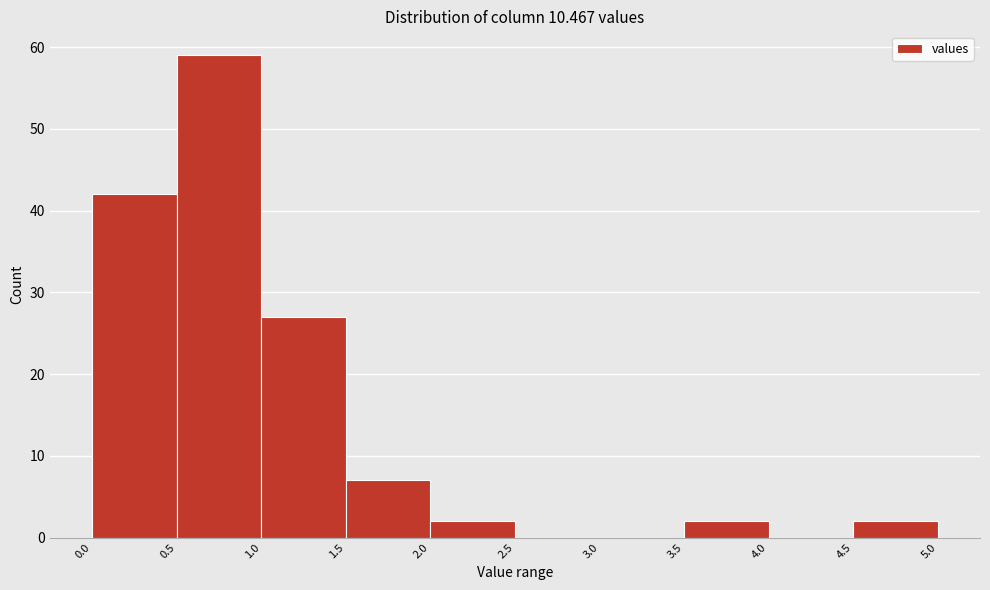

Which range on the x-axis has the tallest bar?

0.5 to 1.0